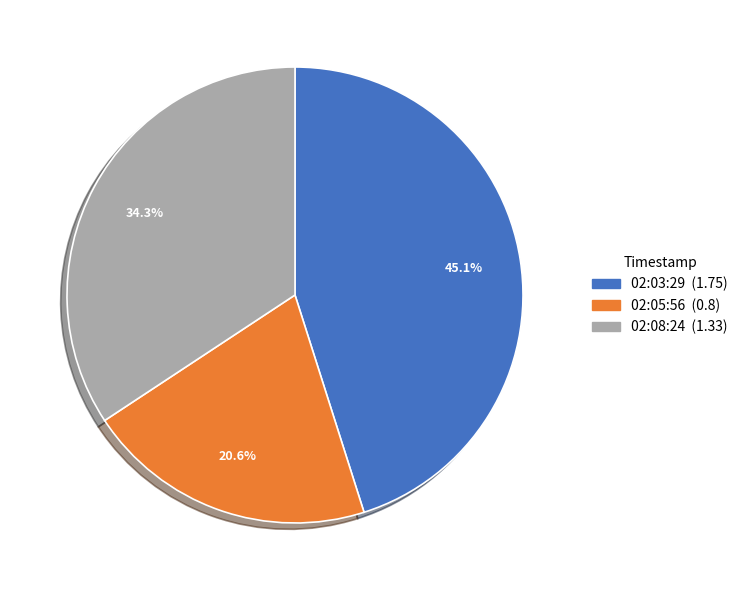

Is there a majority slice in this chart?

No